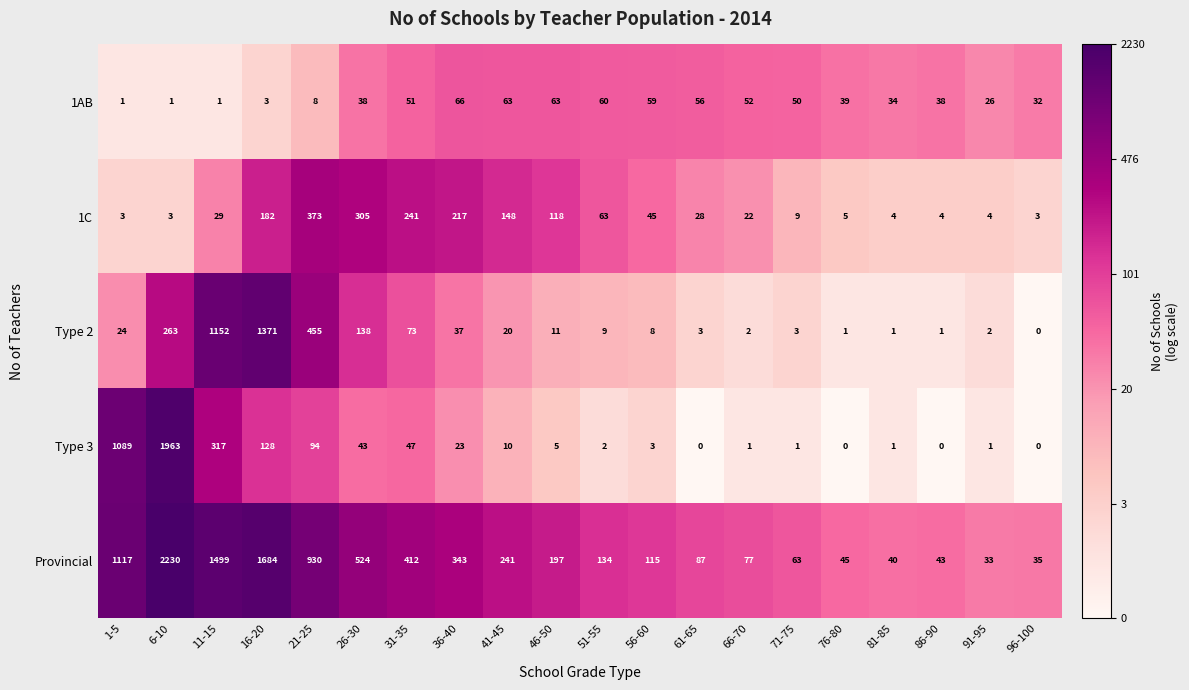

Which series has the largest total across all categories?

Provincial